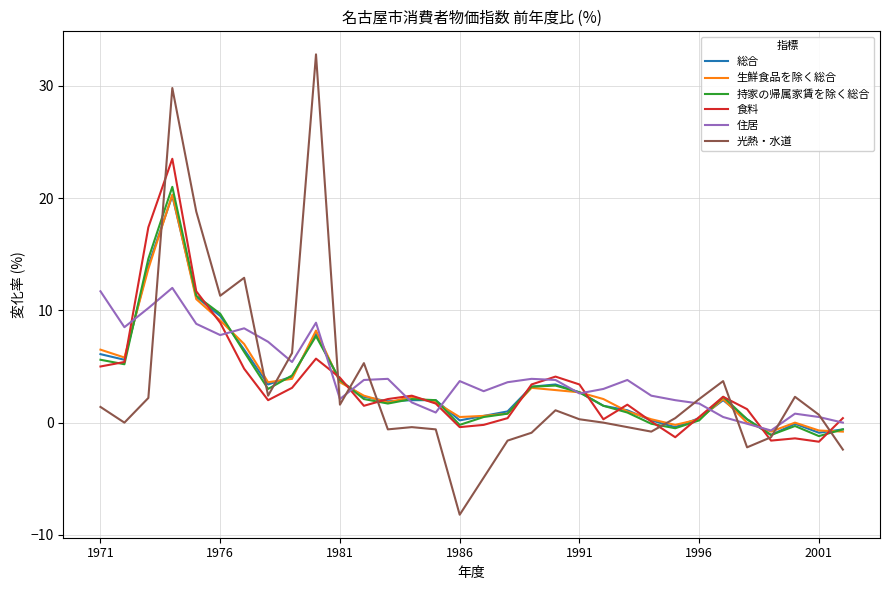

What is the highest value of the 生鮮食品を除く総合 series?

20.3